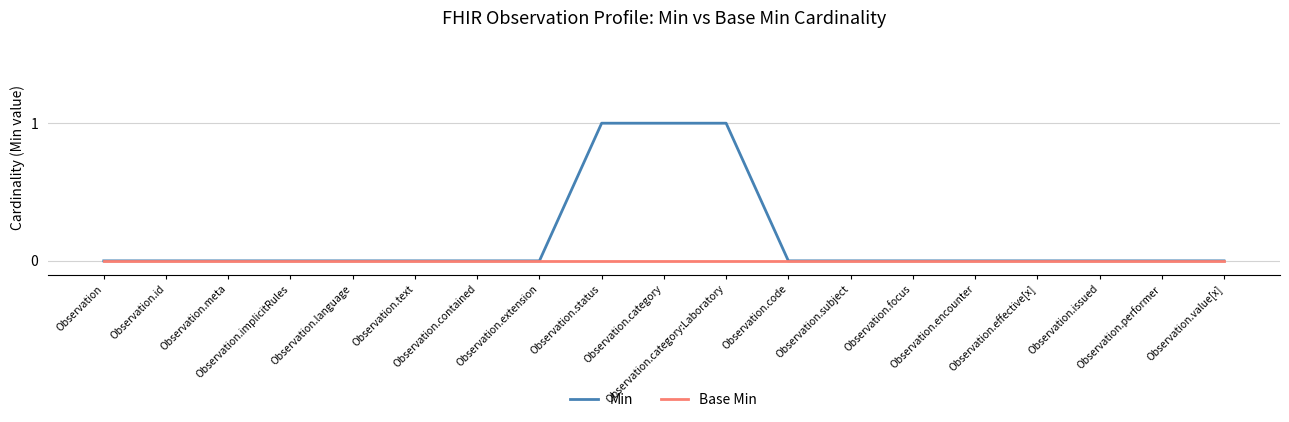

Which series has the largest total across all categories?

Min